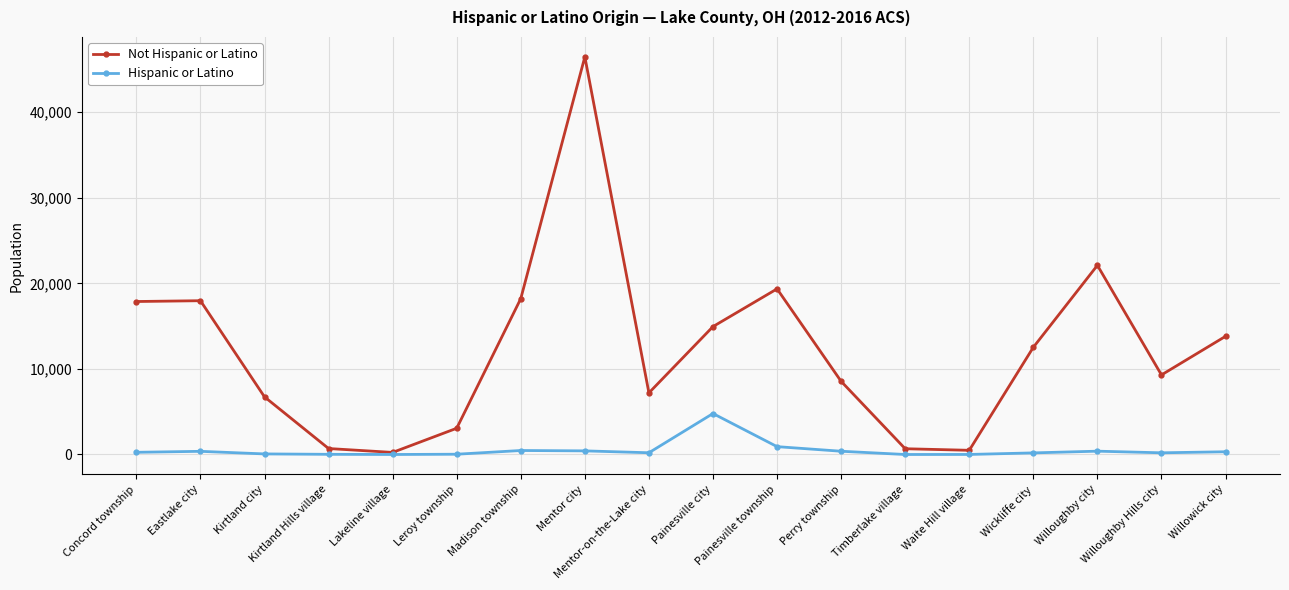

What is the label of the 4th point from the left?

Kirtland Hills village